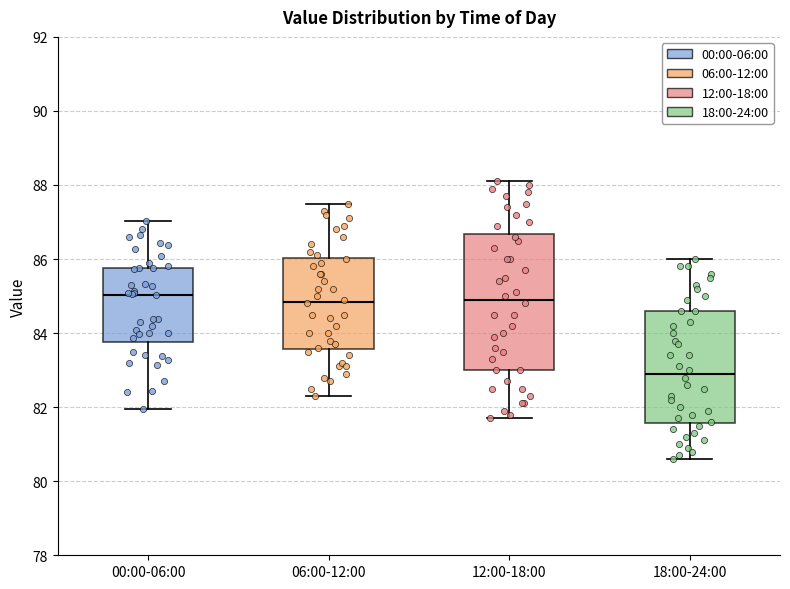

Reading left to right, transcribe this box plot: for each box, give where its median line is, the range the box spans, and where its two whiskers end, as read against the y-axis. The values are not printed on the chart, so give them approximately, as read against the axis.

00:00-06:00: median 85.0, box 83.8 to 85.8, whiskers 82.0 to 87.0
06:00-12:00: median 84.8, box 83.6 to 86.0, whiskers 82.4 to 87.6
12:00-18:00: median 85.0, box 83.0 to 86.6, whiskers 81.8 to 88.2
18:00-24:00: median 83.0, box 81.6 to 84.6, whiskers 80.6 to 86.0